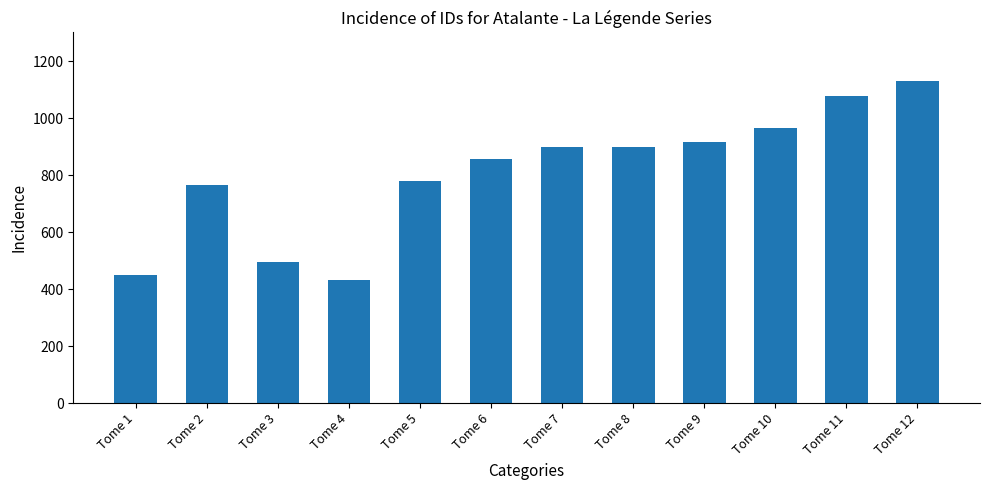

What is the value of the 9th bar from the left?

915